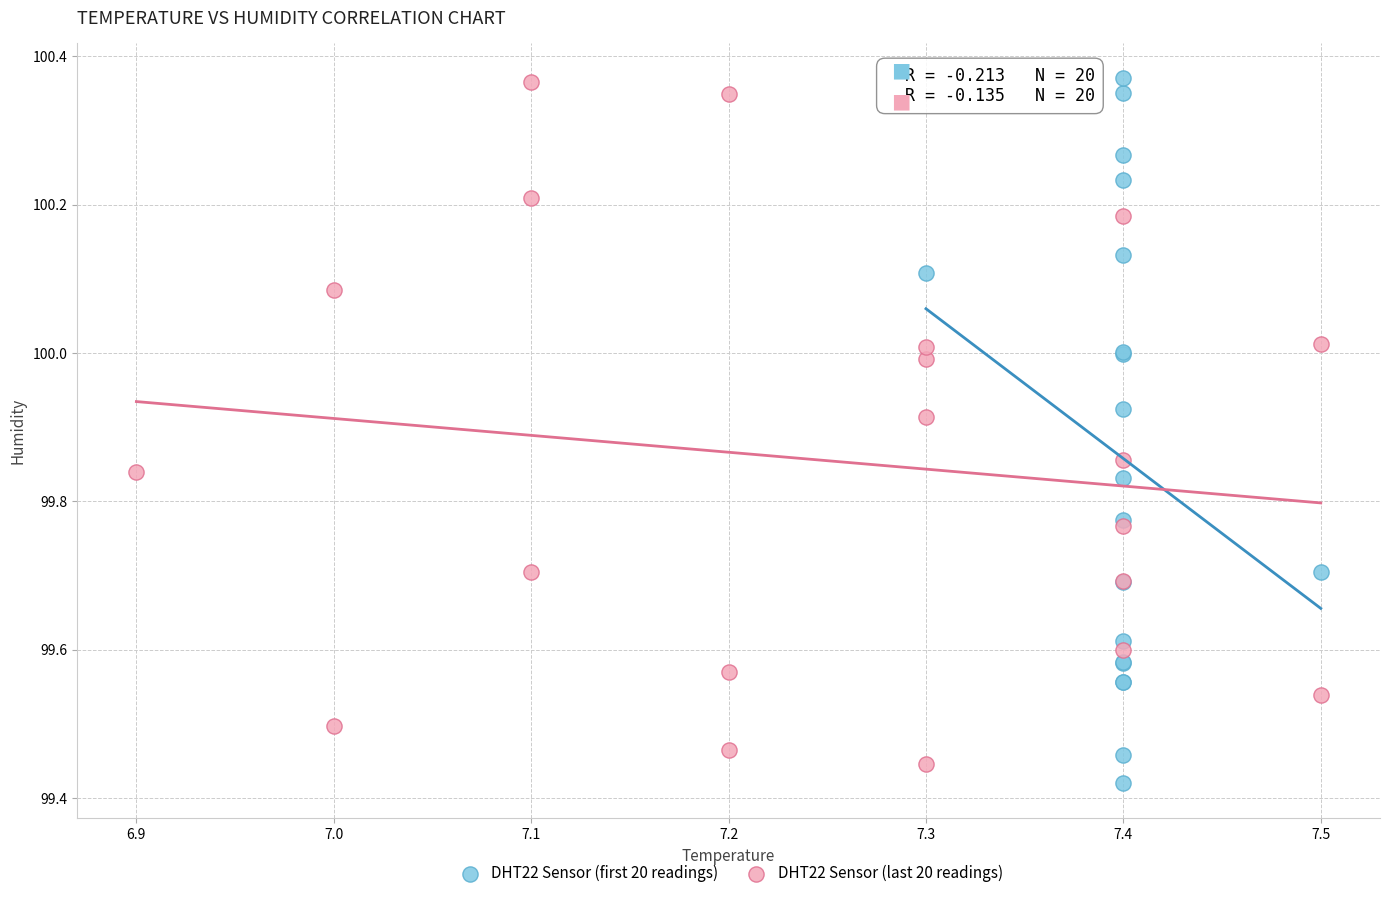

What are all the series names shown in the legend?

DHT22 Sensor (first 20 readings), DHT22 Sensor (last 20 readings)